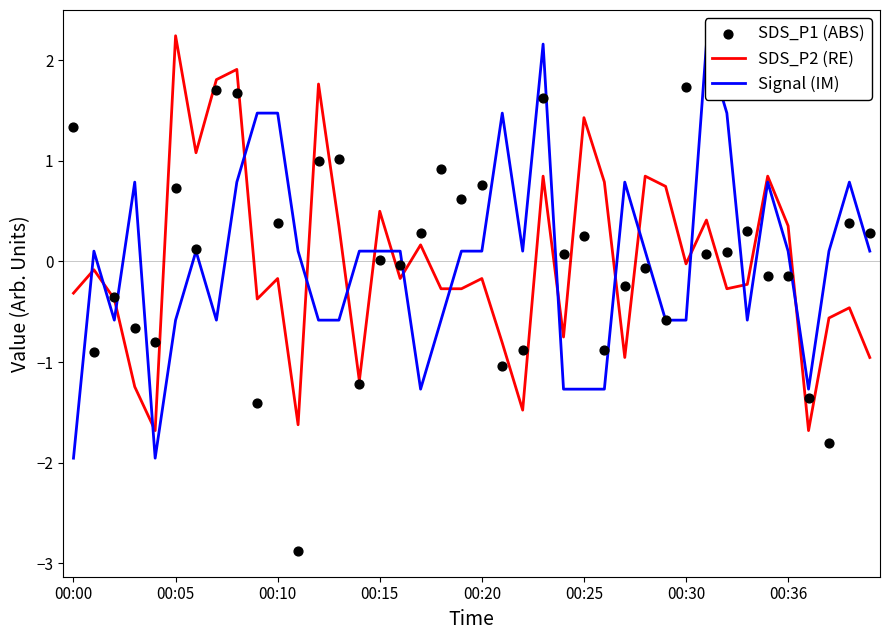

At which label does SDS_P2 (RE) reach its peak?

00:05